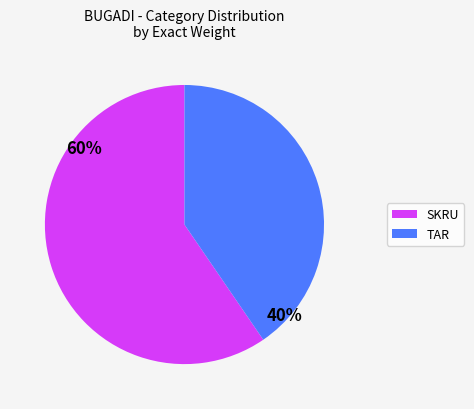

Count the number of slices in the pie.

2